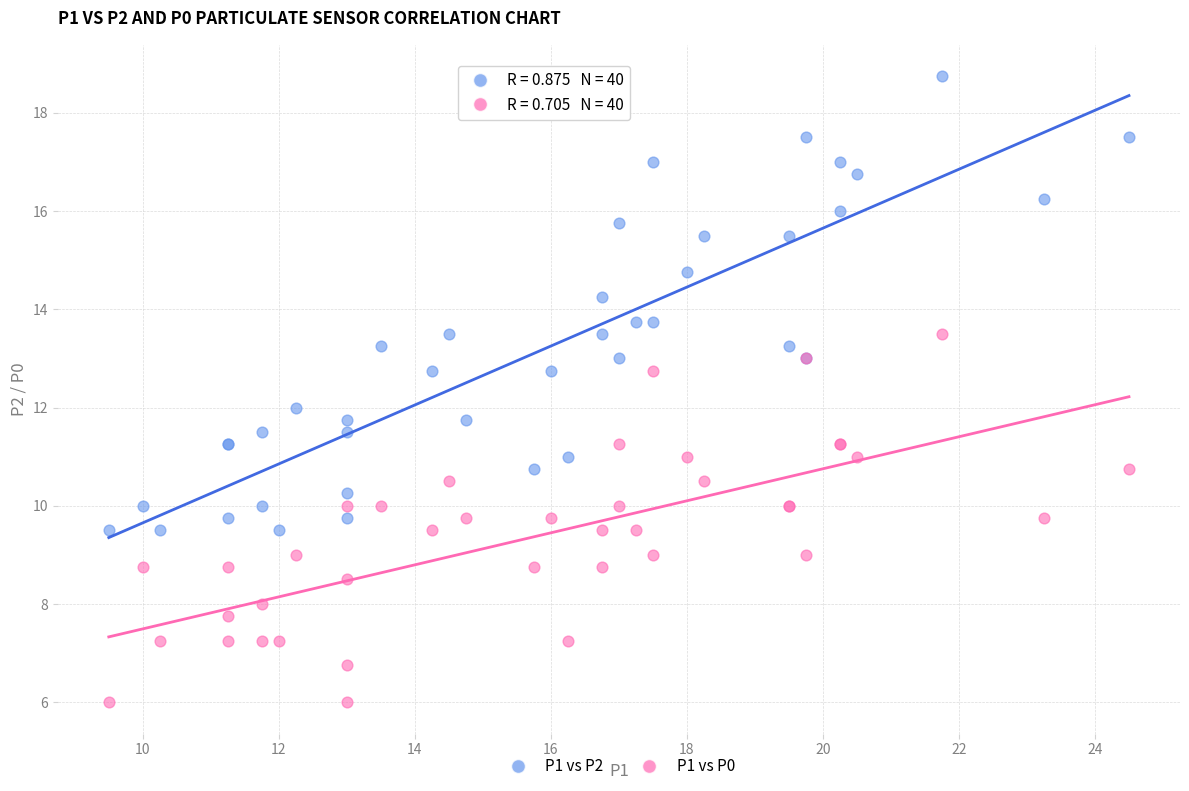

What is the X range (max minus min) for the scatter plot?

15.0